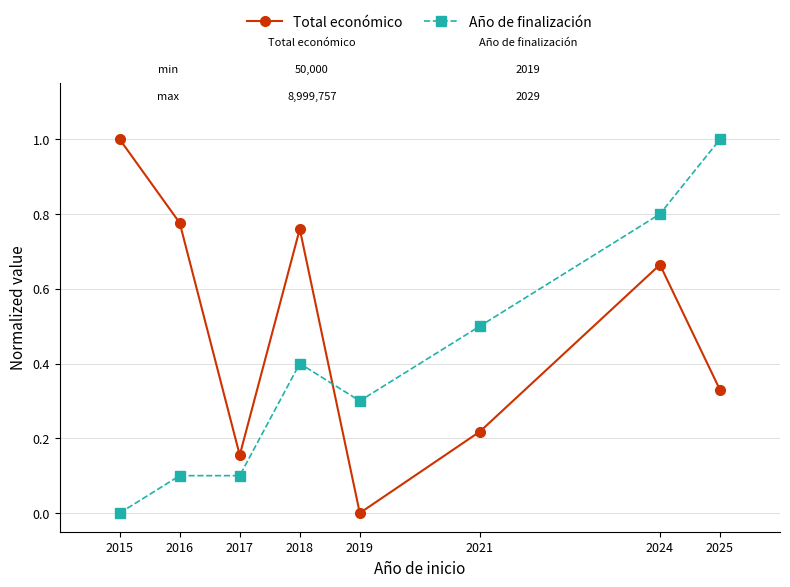

Is it true that Año de finalización equals 0.3 at 2019?

True